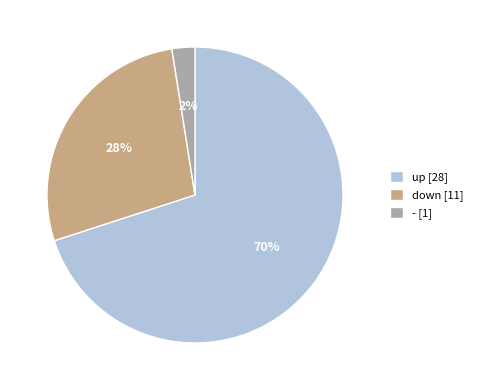

Approximately how many times larger is the value at up [28] compared to down [11]?

2.5